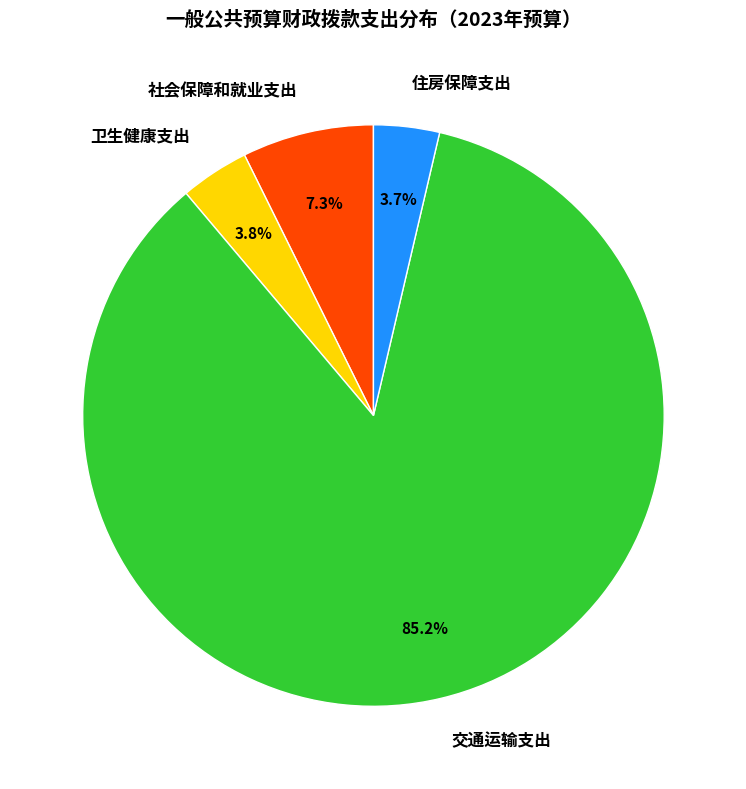

What is the ratio of the value at 住房保障支出 to the value at 社会保障和就业支出?

0.5